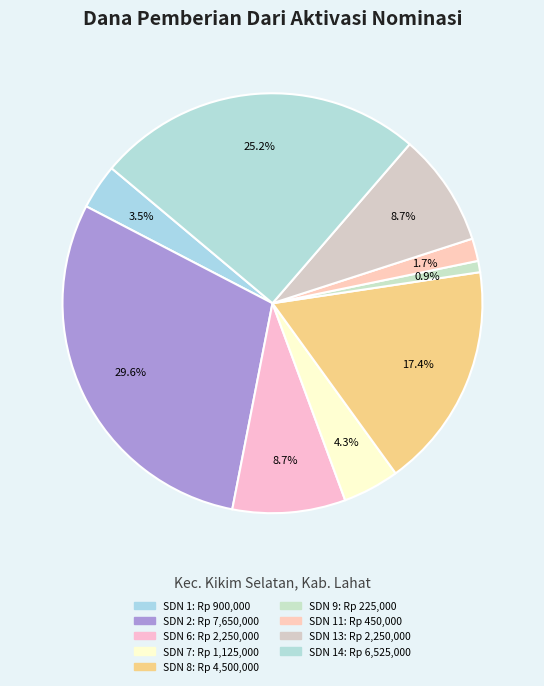

Which category has the biggest portion of the pie?

SDN 2 KIKIM SELATAN